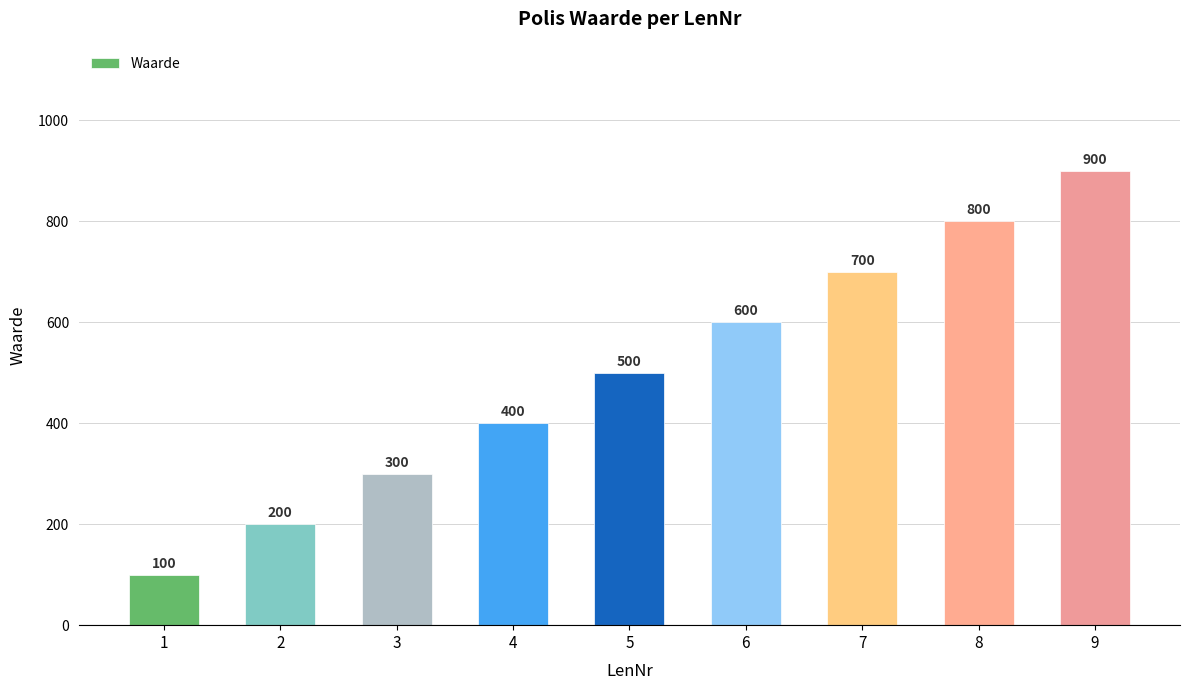

What is the value of the 2nd bar from the left?

200